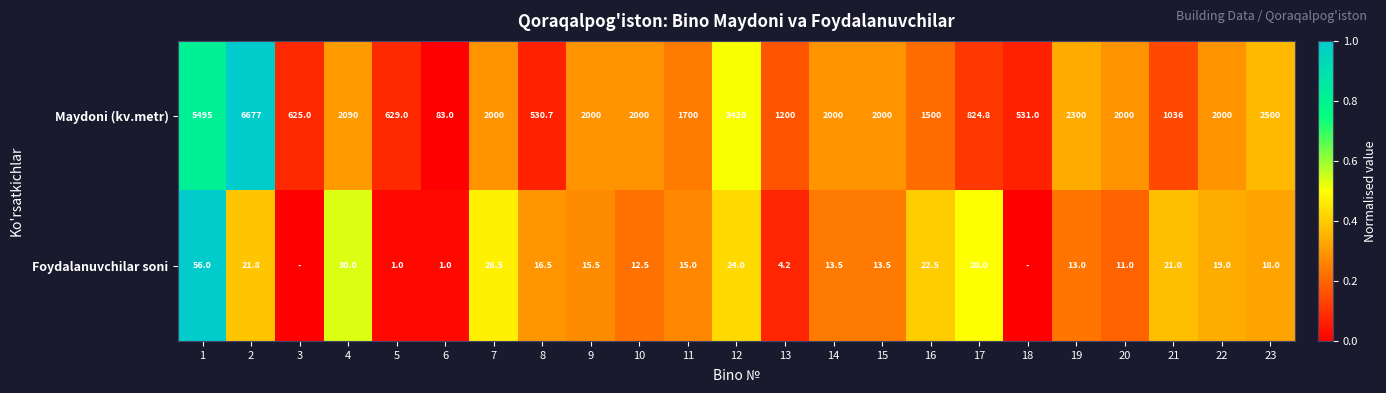

Is it true that Foydalanuvchilar soni equals 4.2 at 13?

True